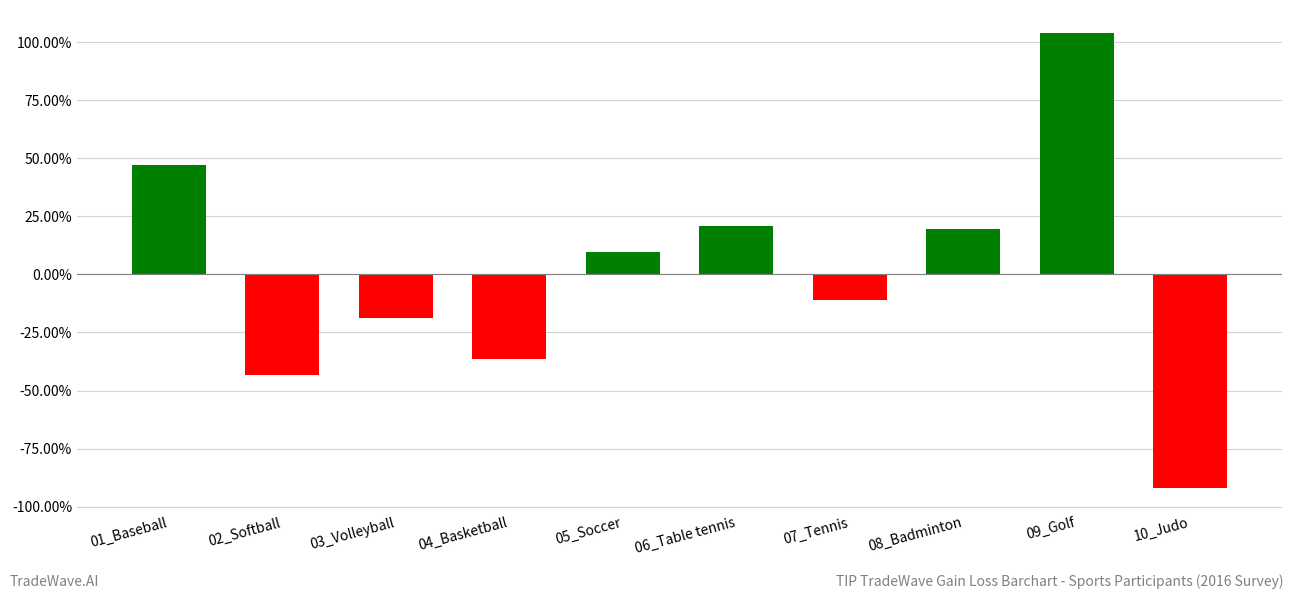

Between 05_Soccer and 07_Tennis, which is larger?

05_Soccer